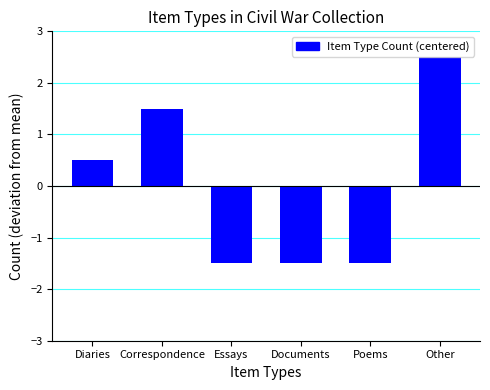

What is the change in value from Correspondence to Other?

+1.0